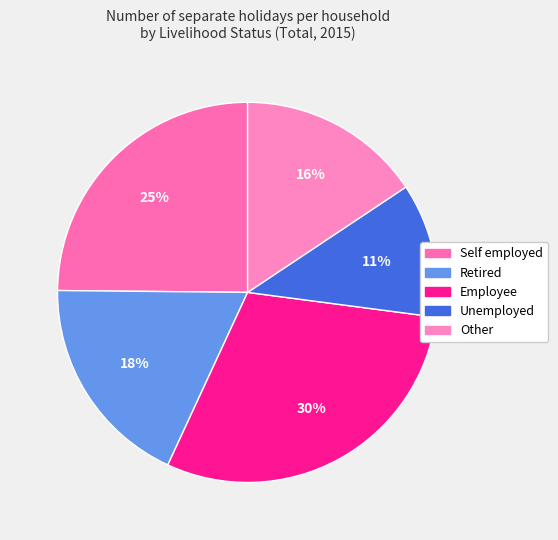

Is it true that Employee is 38% of the pie?

False